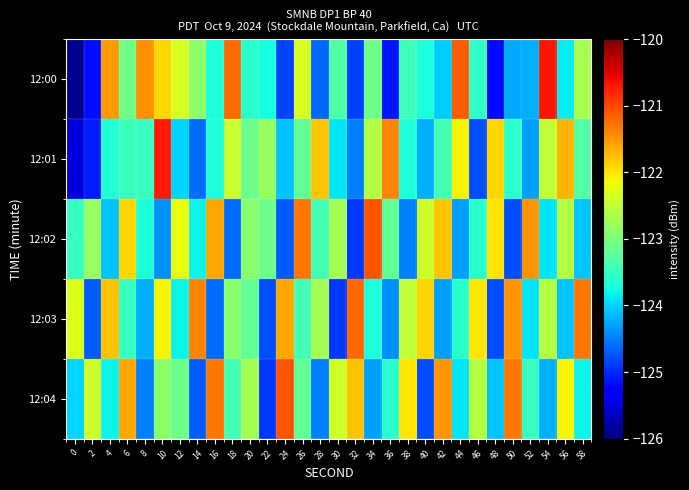

Which series has the largest range (max minus min)?

12:00